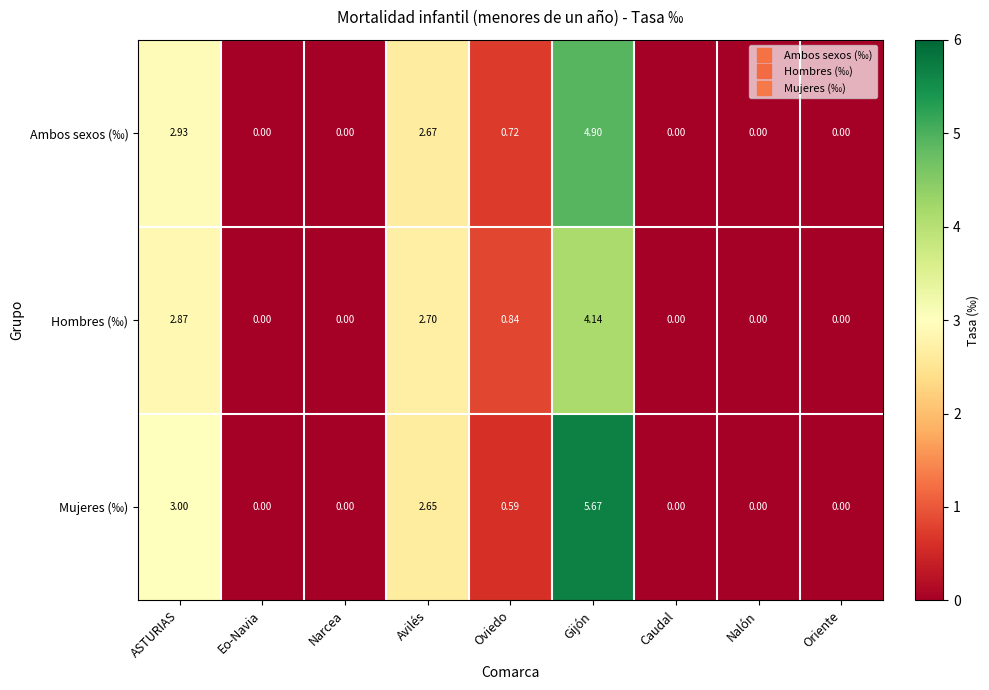

At ASTURIAS, list the series in order from smallest to largest.

Hombres (‰), Ambos sexos (‰), Mujeres (‰)